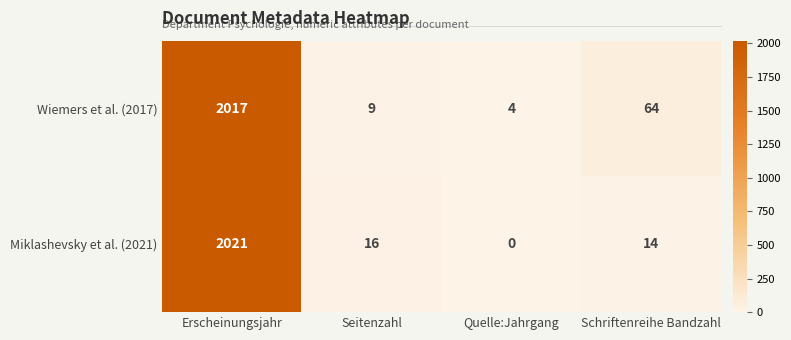

The Miklashevsky et al. (2021) series shows 1045 at Quelle:Jahrgang. True or false?

False